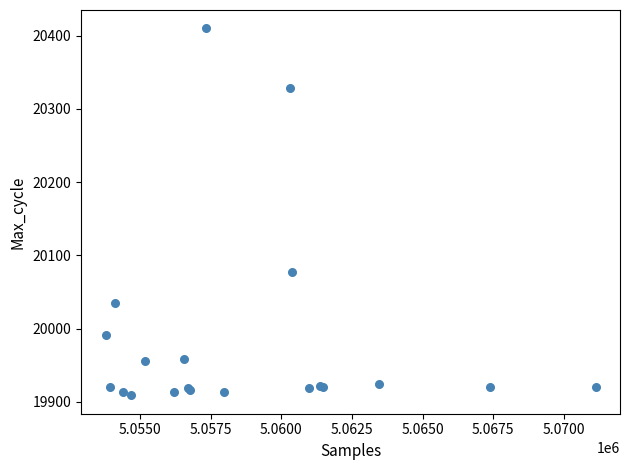

What Y value in the scatter plot is closest to 20159?

20078